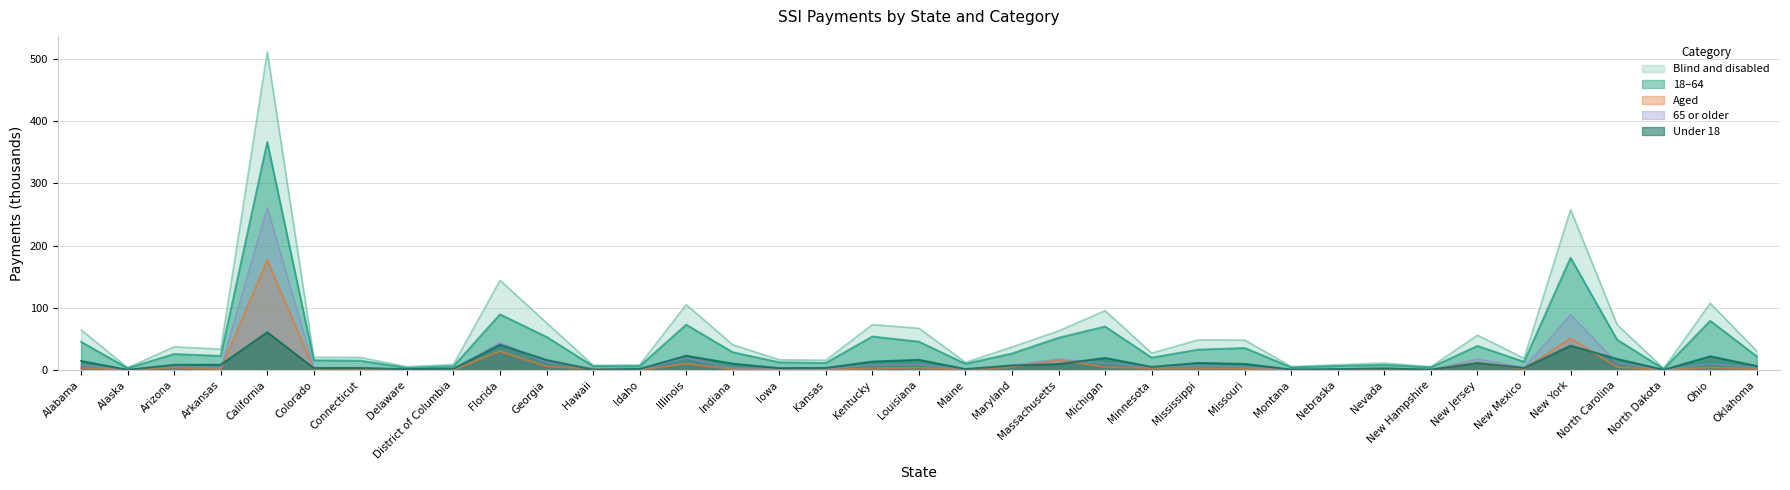

True or false: Blind and disabled has more than 2 points higher than both neighbors.

True